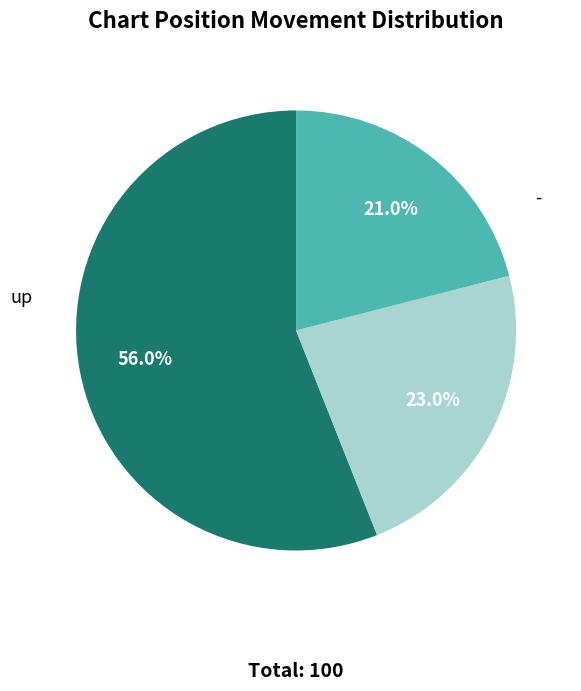

What is the change in value from down to -?

-2